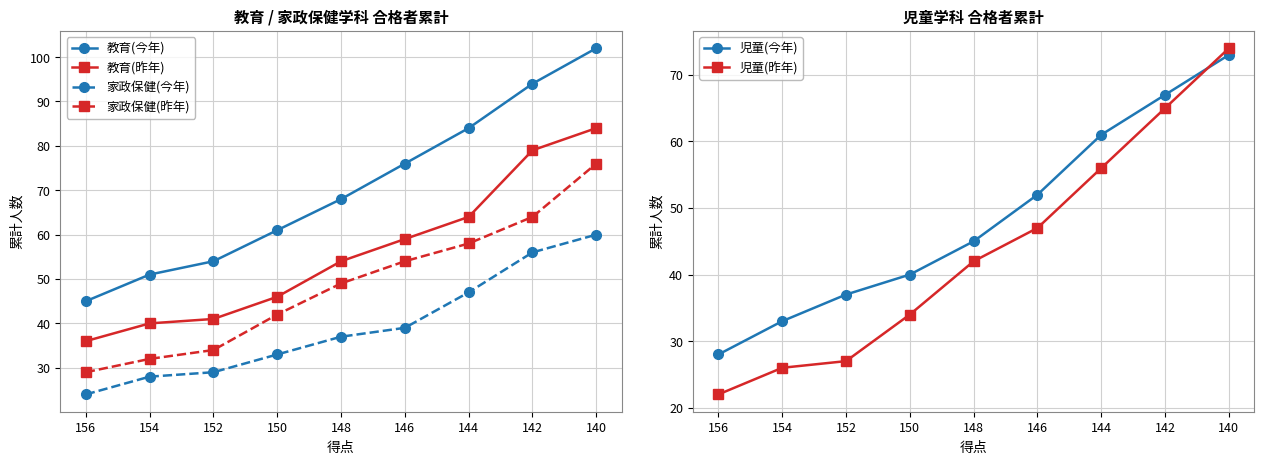

True or false: 家政保健(昨年) and 児童(今年) cross at least once.

True